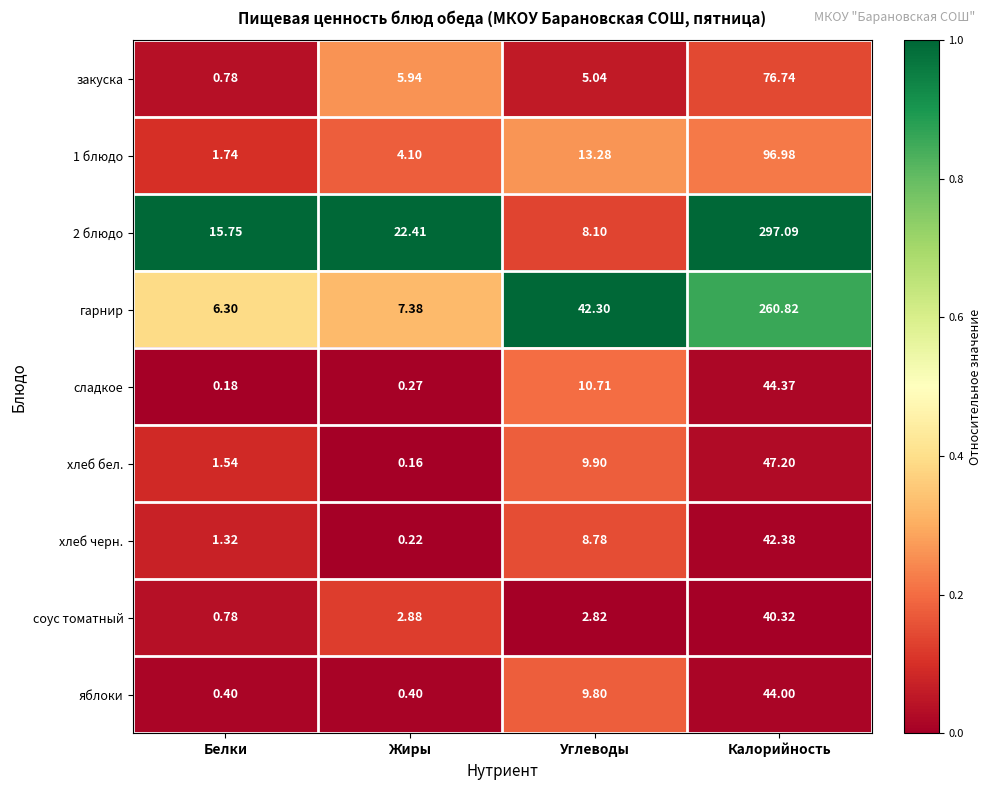

Rank the series by their maximum value, from highest to lowest.

2 блюдо, гарнир, 1 блюдо, закуска, хлеб бел., сладкое, яблоки, хлеб черн., соус томатный